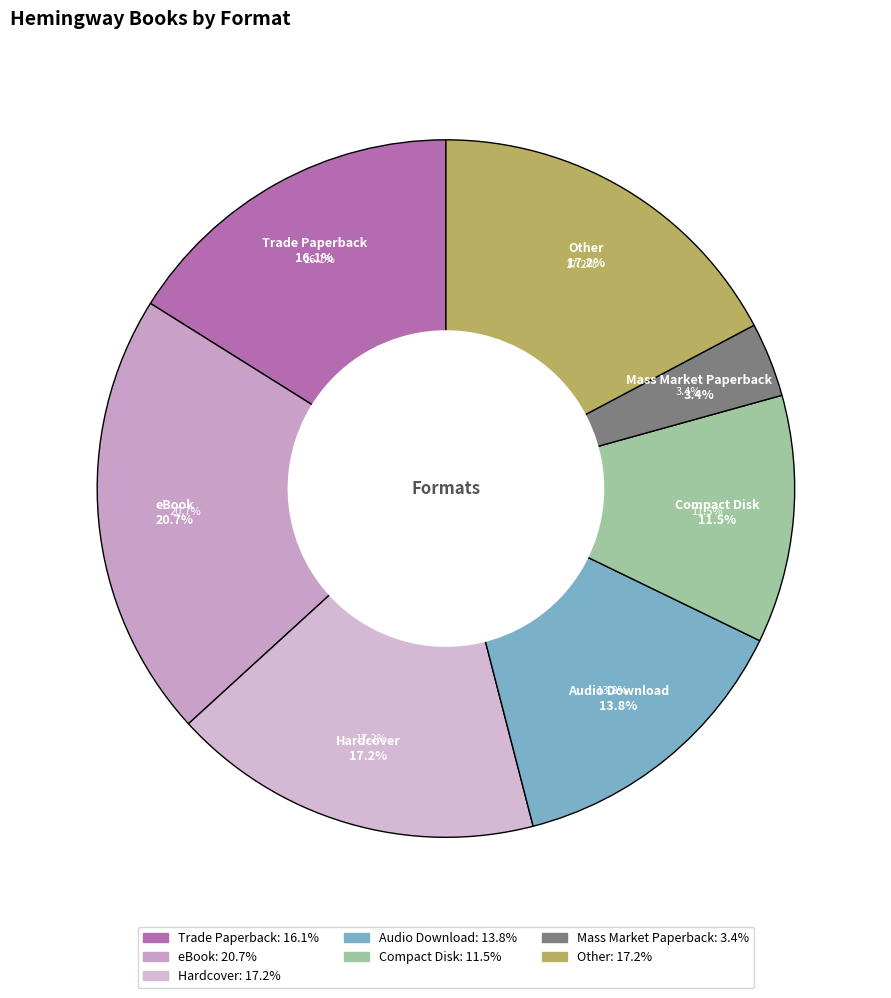

True or false: Hardcover accounts for 17% of the total.

True